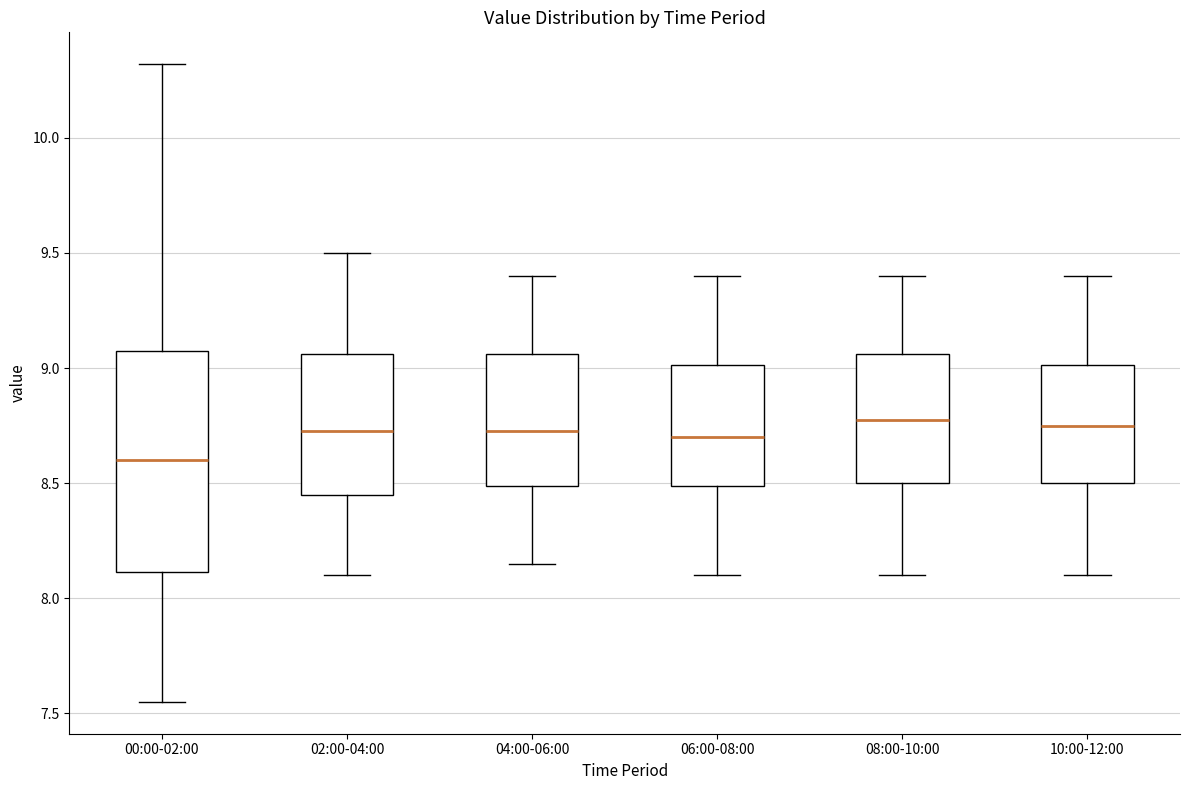

Which box has the lowest median line?

00:00-02:00